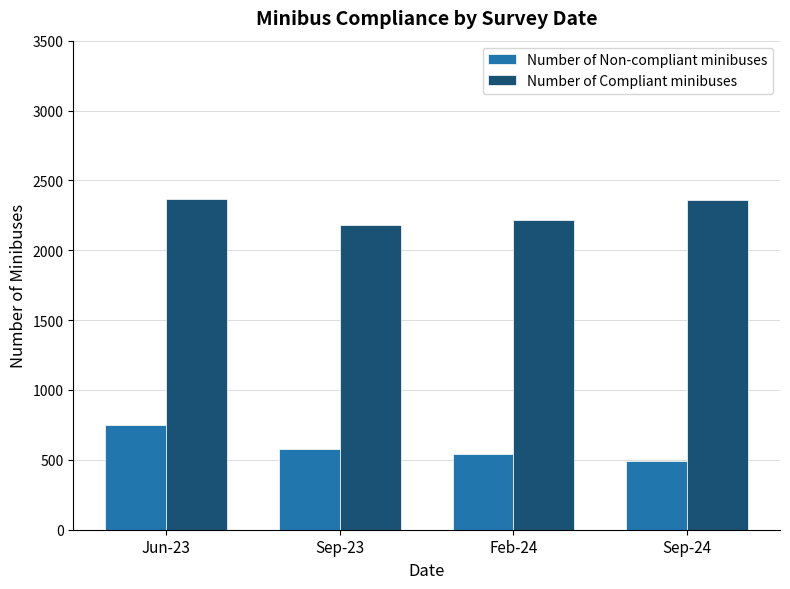

What is the smallest value displayed?

490